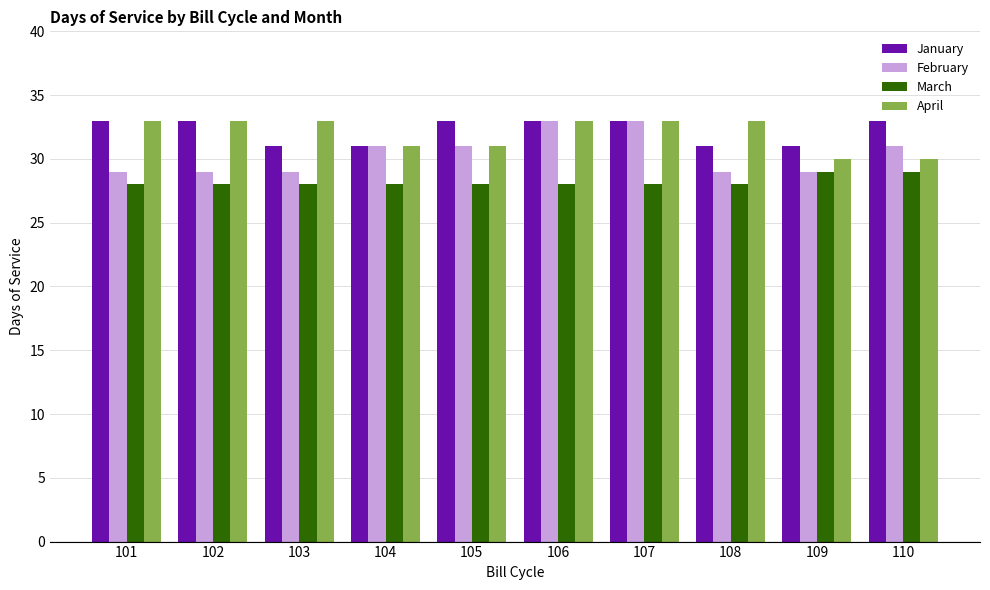

What is the maximum value shown in the chart?

33